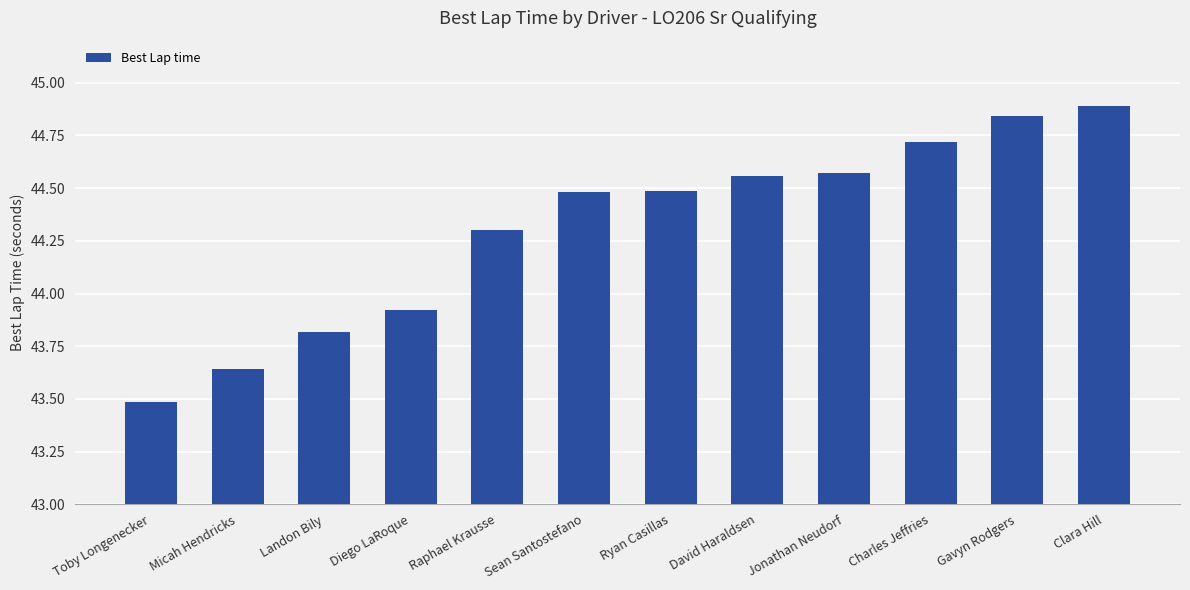

Between Diego LaRoque and Clara Hill, which is larger?

Clara Hill